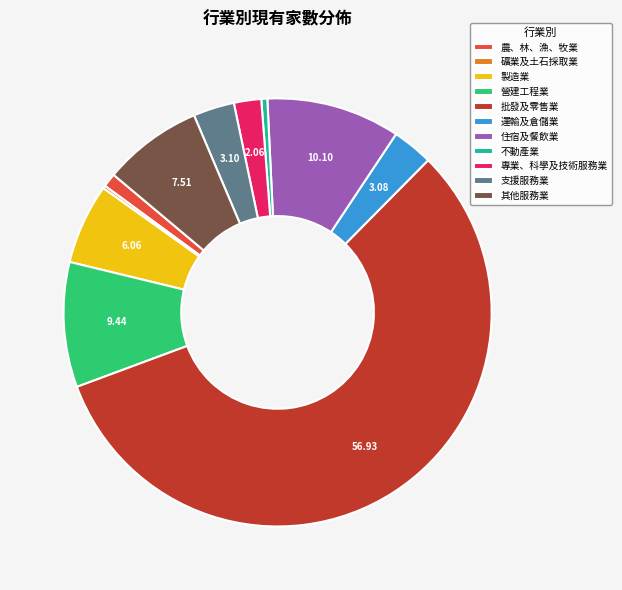

Is the sum of 不動產業 and 營建工程業 greater than half?

No